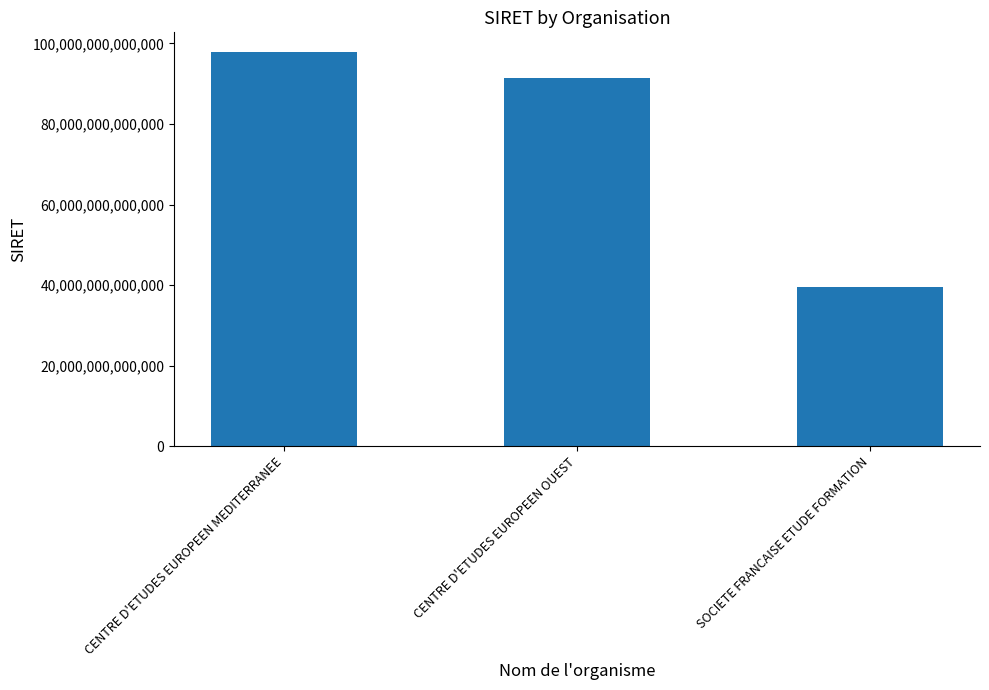

What is the label of the 3rd bar from the left?

SOCIETE FRANCAISE ETUDE FORMATION